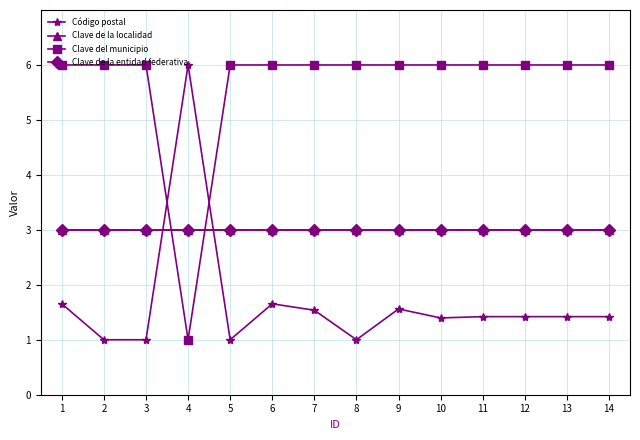

At 12, list the series in order from smallest to largest.

Código postal, Clave de la localidad, Clave de la entidad federativa, Clave del municipio